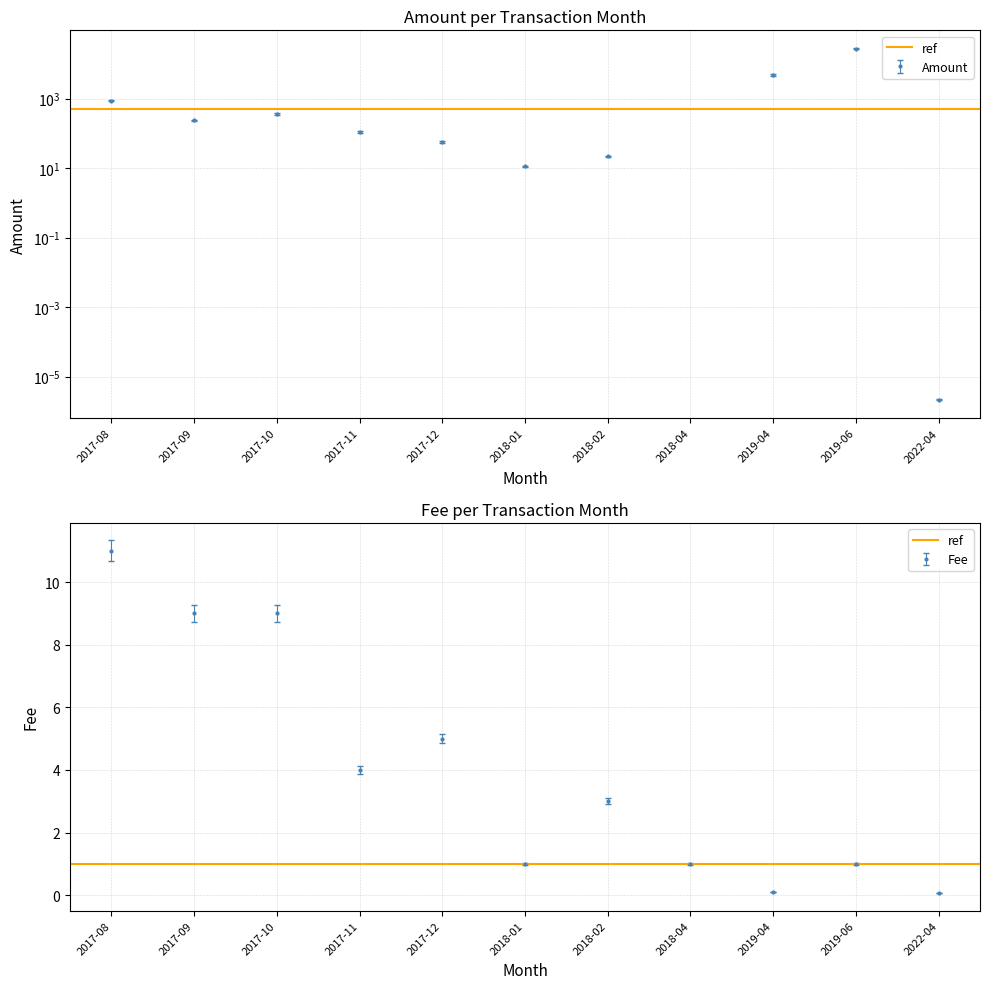

Which category has the highest value in the Fee series?

2017-08